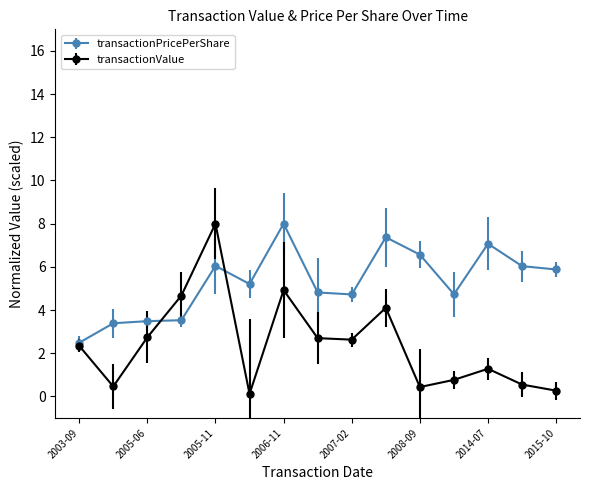

Which series has the widest spread of values?

transactionValue